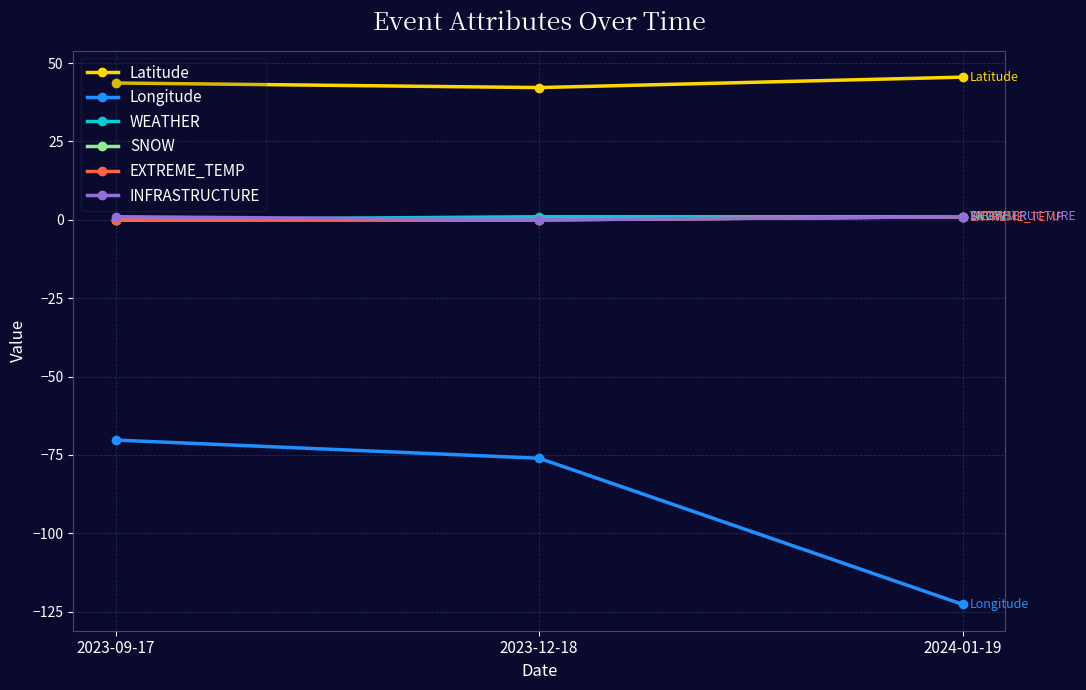

At which label does Latitude reach its minimum?

2023-12-18